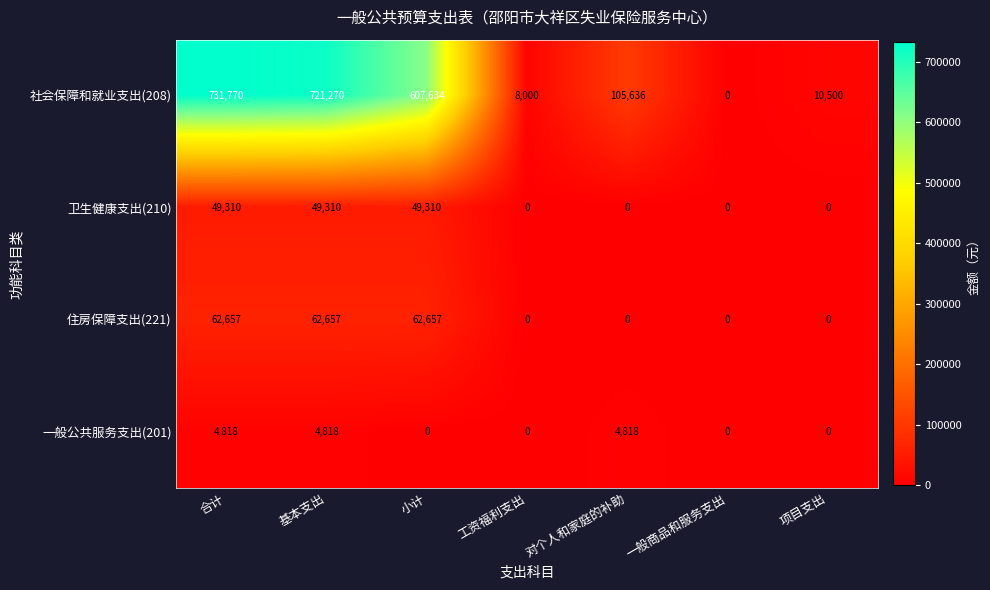

What is the average value of the 住房保障支出(221) series?

26853